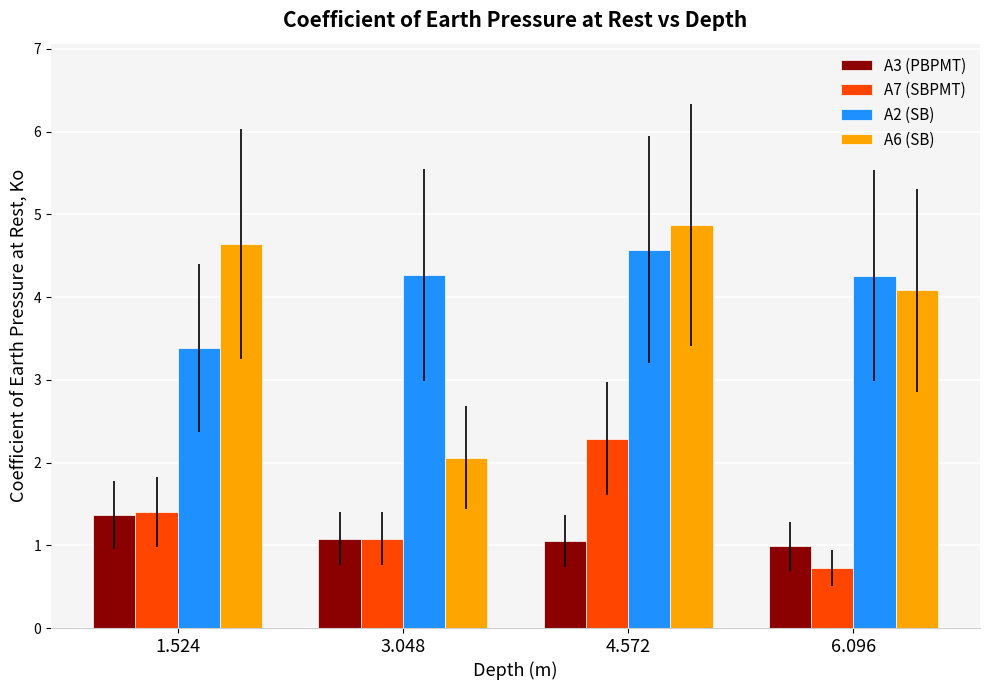

Reading right to left, extract all data points from this chart.

A3 (PBPMT): 6.096=1.0	4.572=1.1	3.048=1.1	1.524=1.4
A7 (SBPMT): 6.096=0.7	4.572=2.3	3.048=1.1	1.524=1.4
A2 (SB): 6.096=4.3	4.572=4.6	3.048=4.3	1.524=3.4
A6 (SB): 6.096=4.1	4.572=4.9	3.048=2.1	1.524=4.6